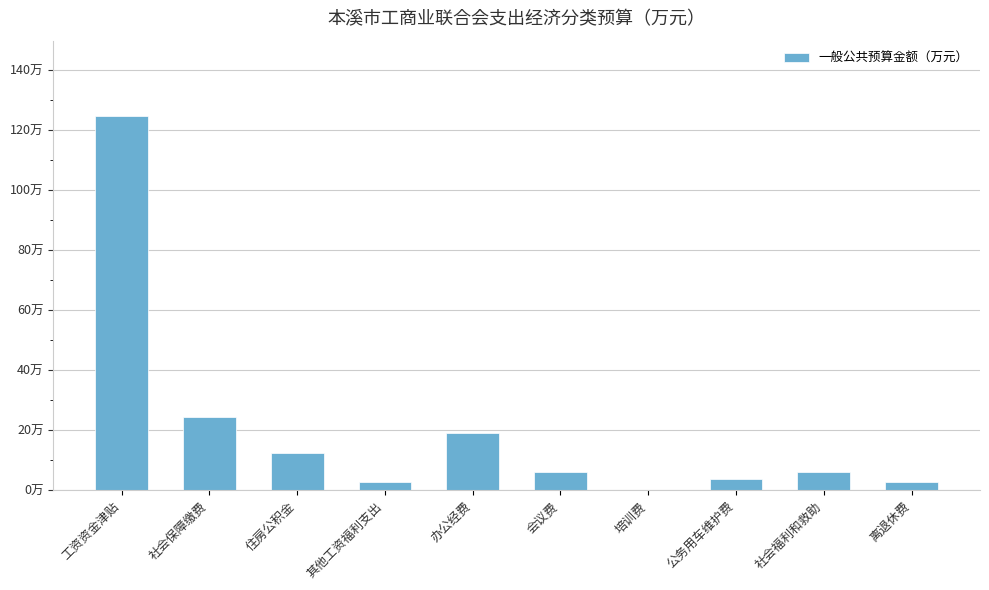

Approximately how many times larger is the value at 工资资金津贴 compared to 社会保障缴费?

5.1